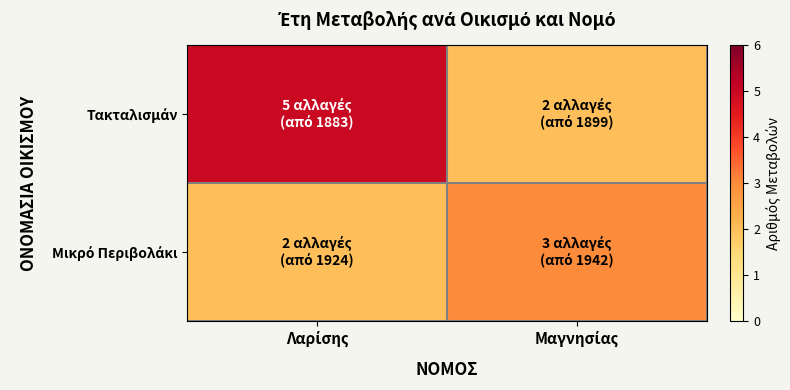

Which series has the largest range (max minus min)?

Τακταλισμάν